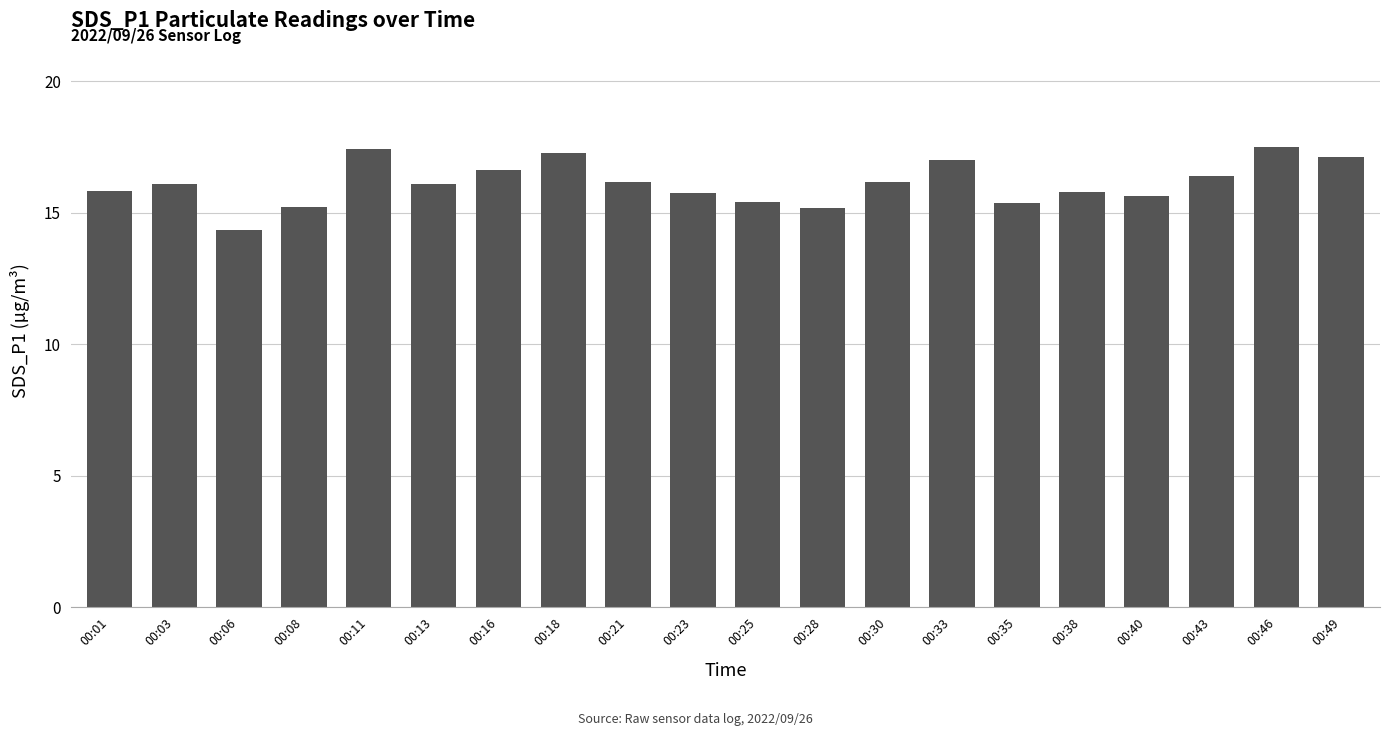

The chart shows a value of 26.3 at 00:28. True or false?

False